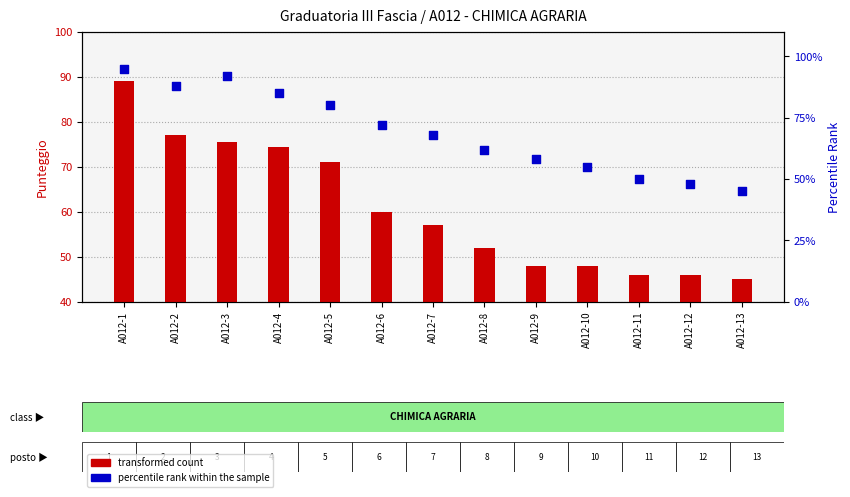

Which series reaches the minimum Y coordinate?

transformed count